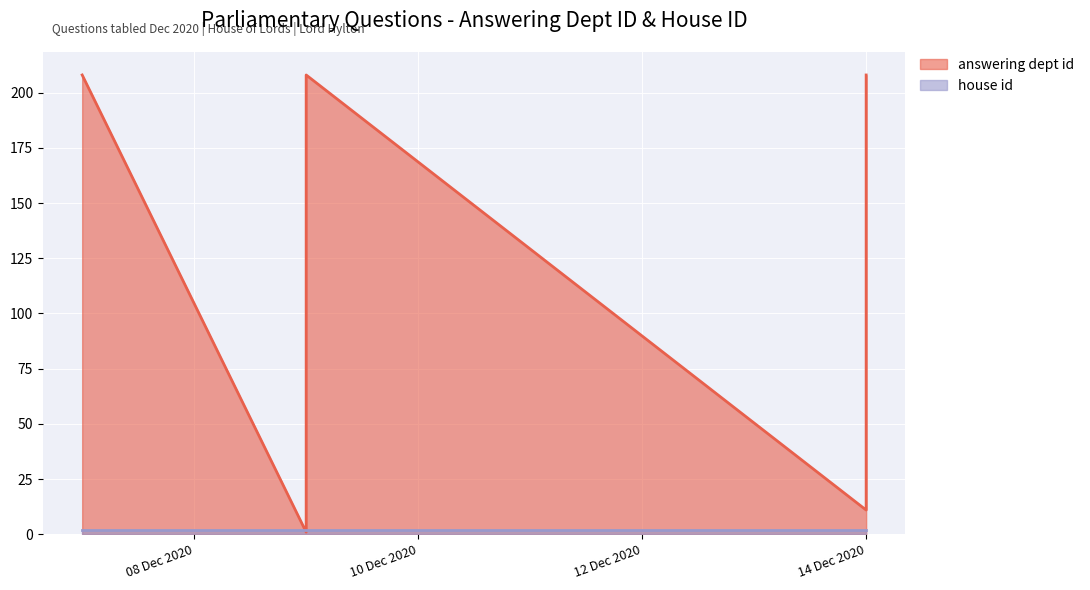

What is the value of the answering dept id point at the 5th from the left?

208